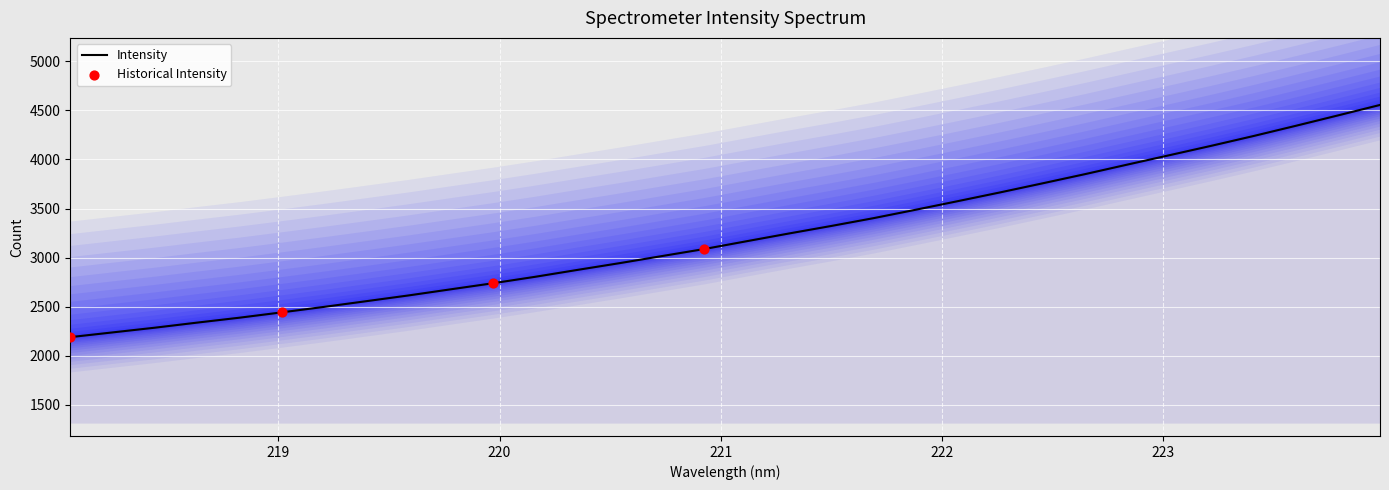

Which has a higher value, 218.8244 or 223.5987?

223.5987